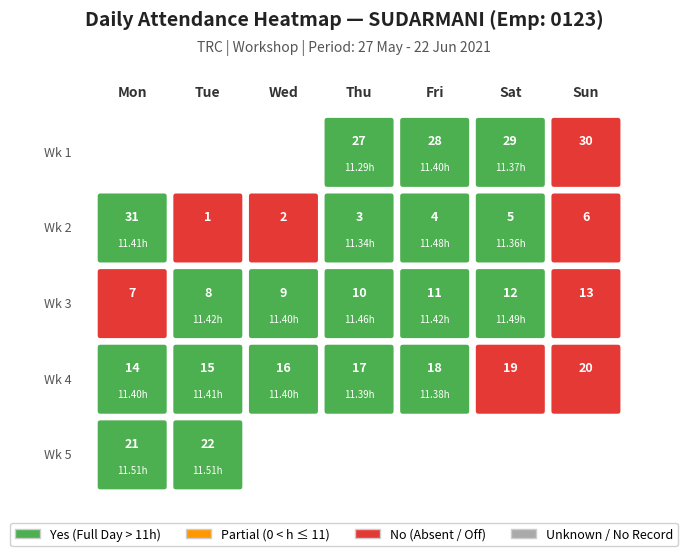

What is the sum of all values?

216.8